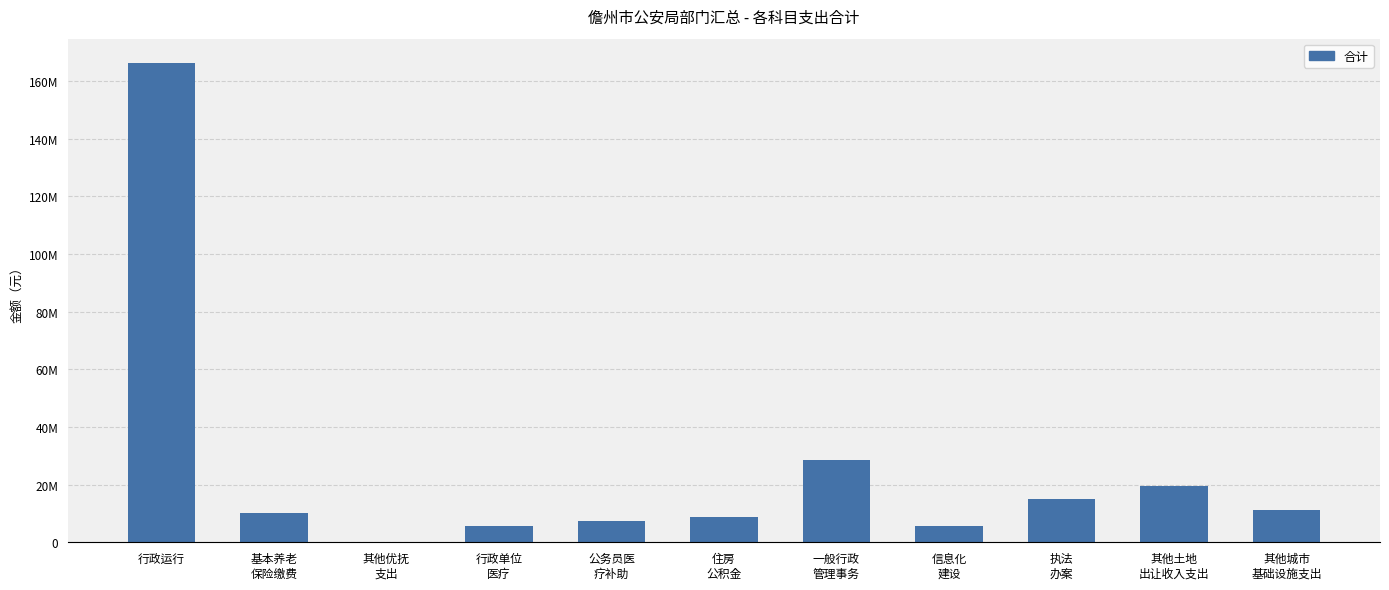

What value does the data have at 其他城市
基础设施支出?

11350000.0